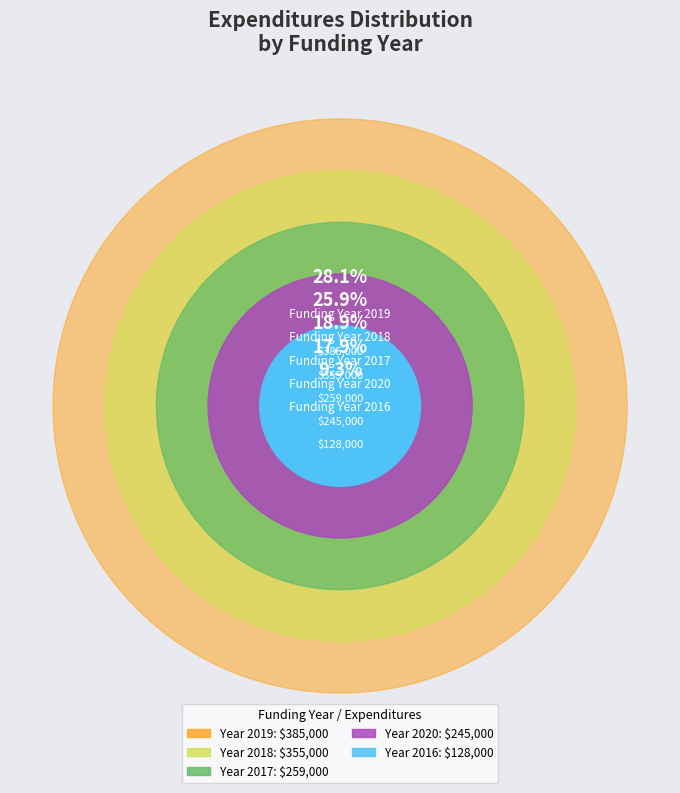

How many segments does this pie chart have?

5